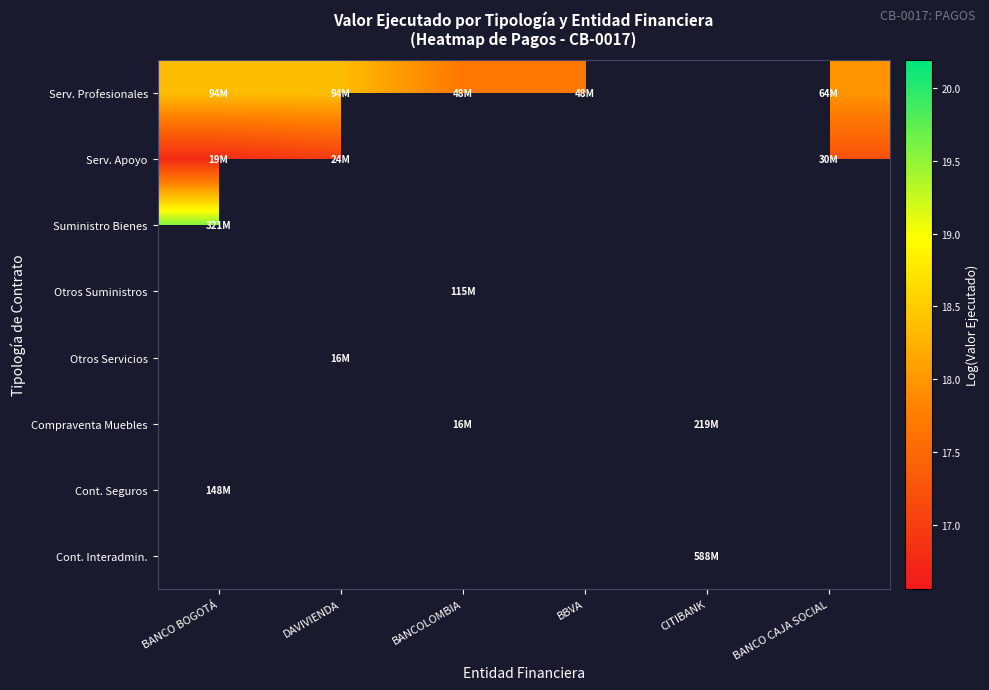

Which series changed the most between DAVIVIENDA and BANCOLOMBIA?

Serv. Profesionales